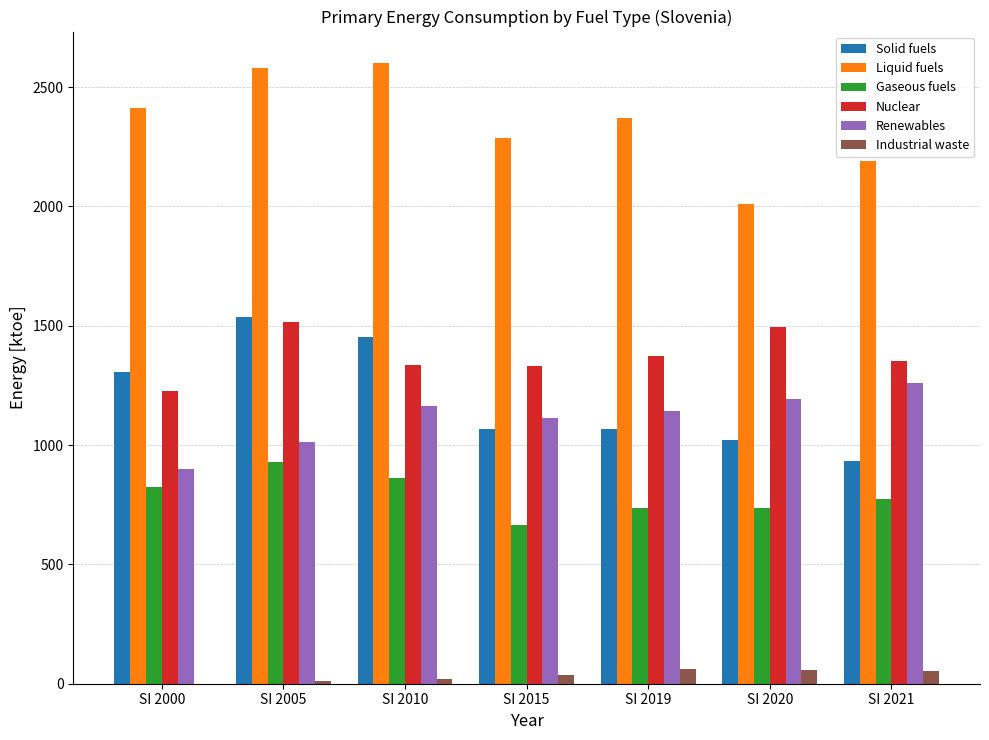

What is the sum of the Nuclear values at SI 2020 and SI 2021?

2849.3